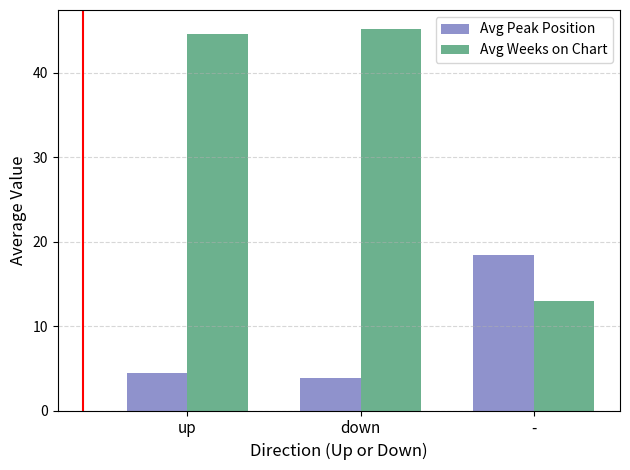

What is the sum of the Avg Peak Position values at down and -?

22.2